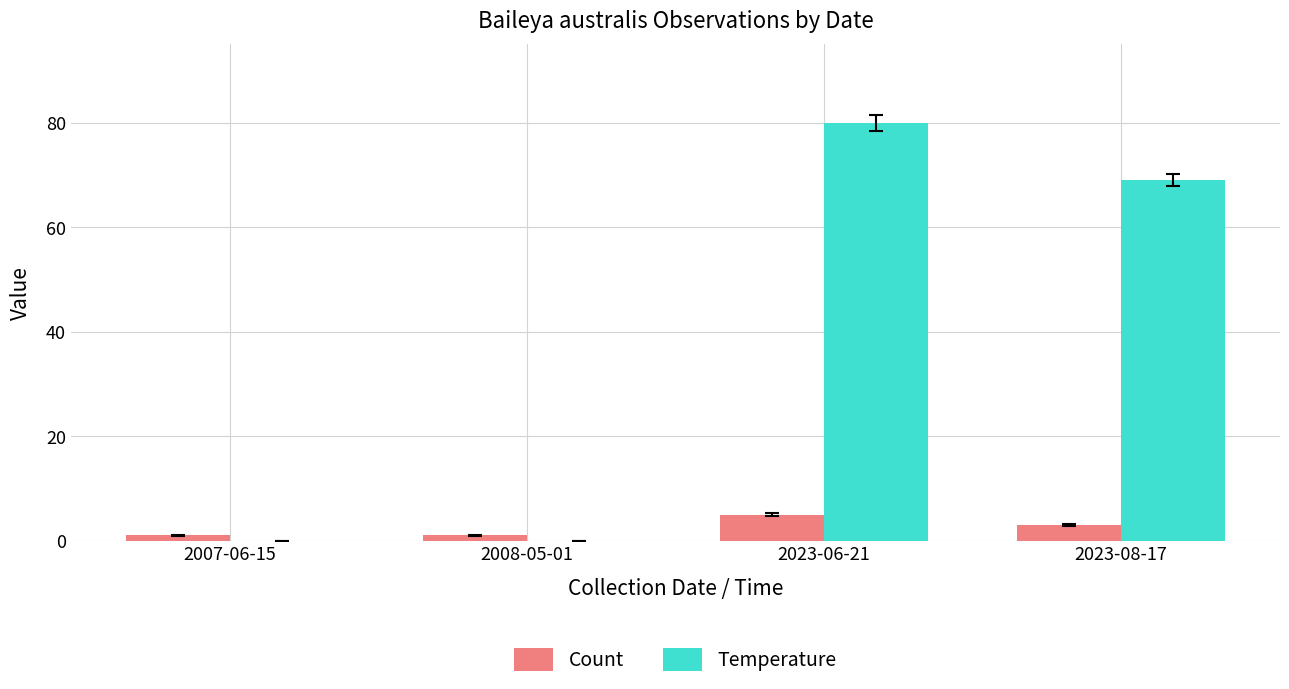

Is the value of Temperature at 2008-05-01 greater than the value of Count at 2023-08-17?

No